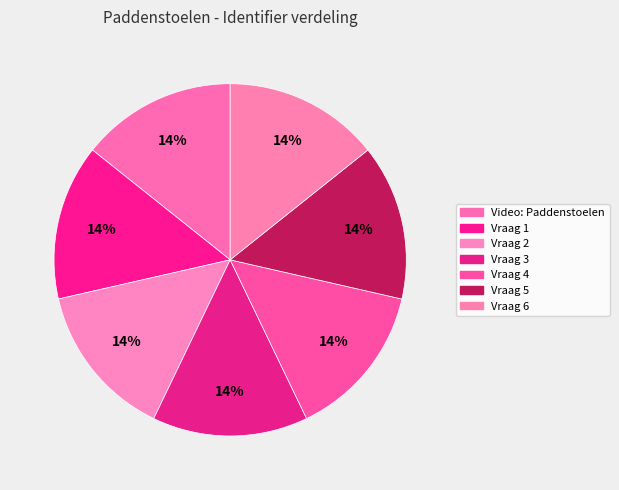

Count the number of slices in the pie.

7